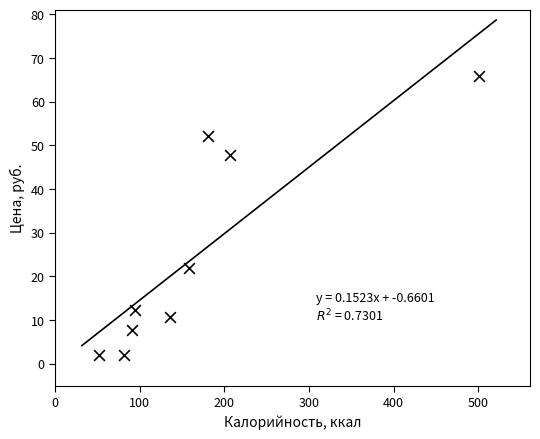

What is the range of X values (max minus min)?

449.6